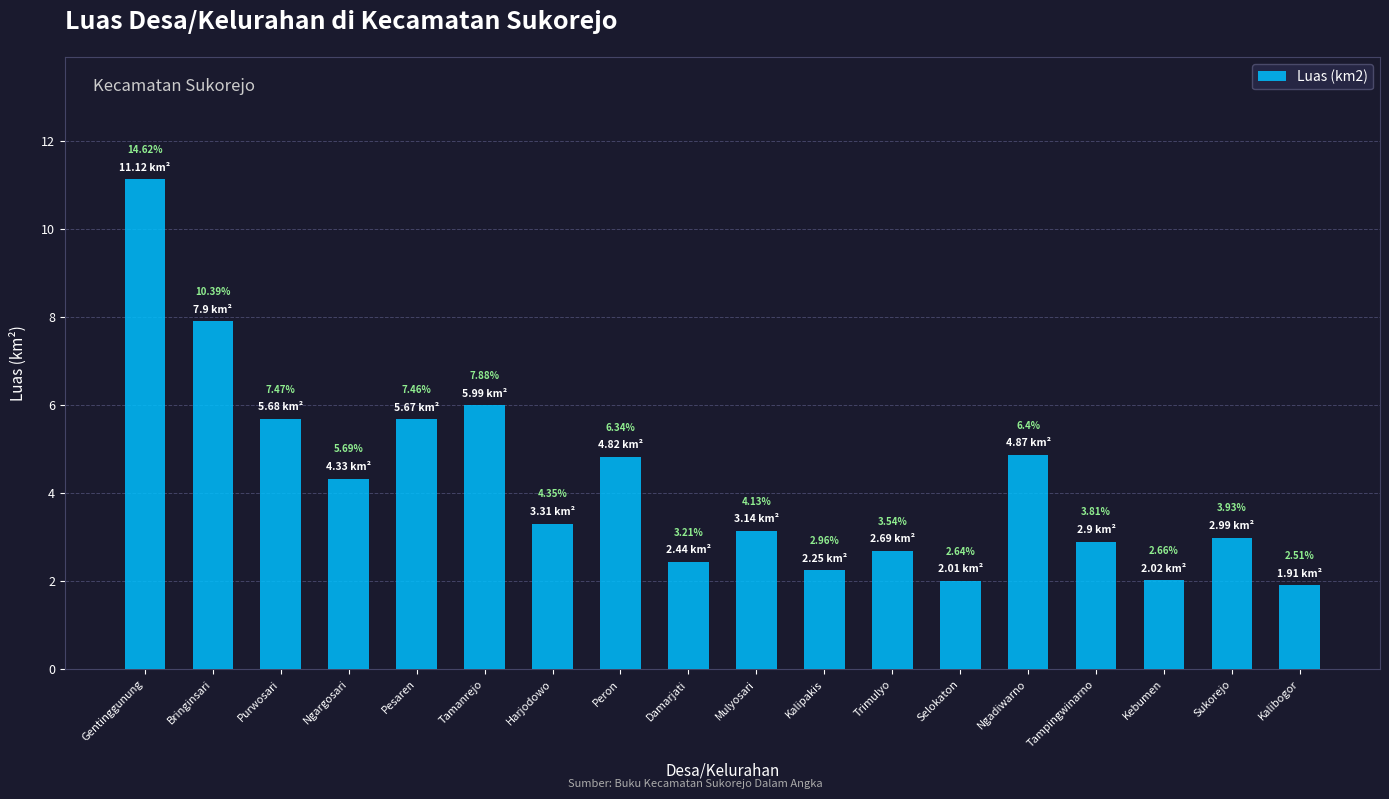

Rank the categories by value from lowest to highest.

Kalibogor, Selokaton, Kebumen, Kalipakis, Damarjati, Trimulyo, Tampingwinarno, Sukorejo, Mulyosari, Harjodowo, Ngargosari, Peron, Ngadiwarno, Pesaren, Purwosari, Tamanrejo, Bringinsari, Gentinggunung